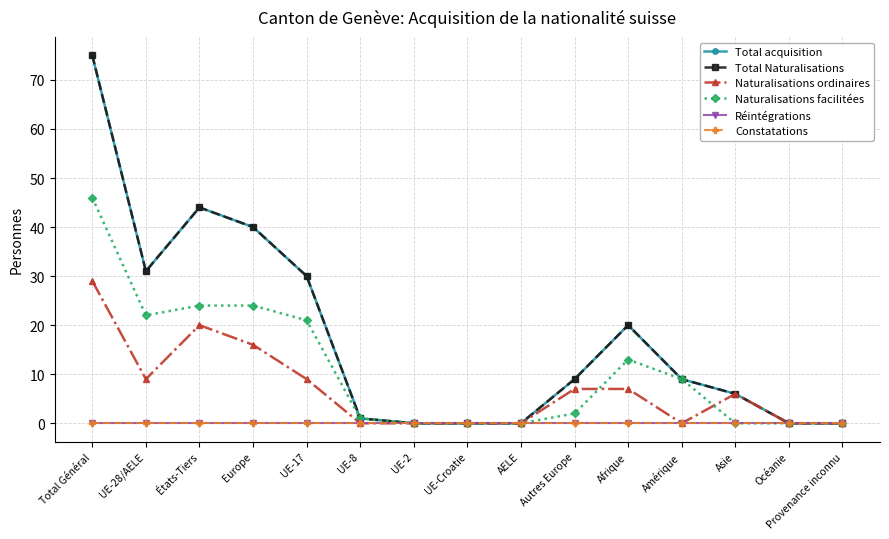

Is this an area chart (filled region under the line)?

No